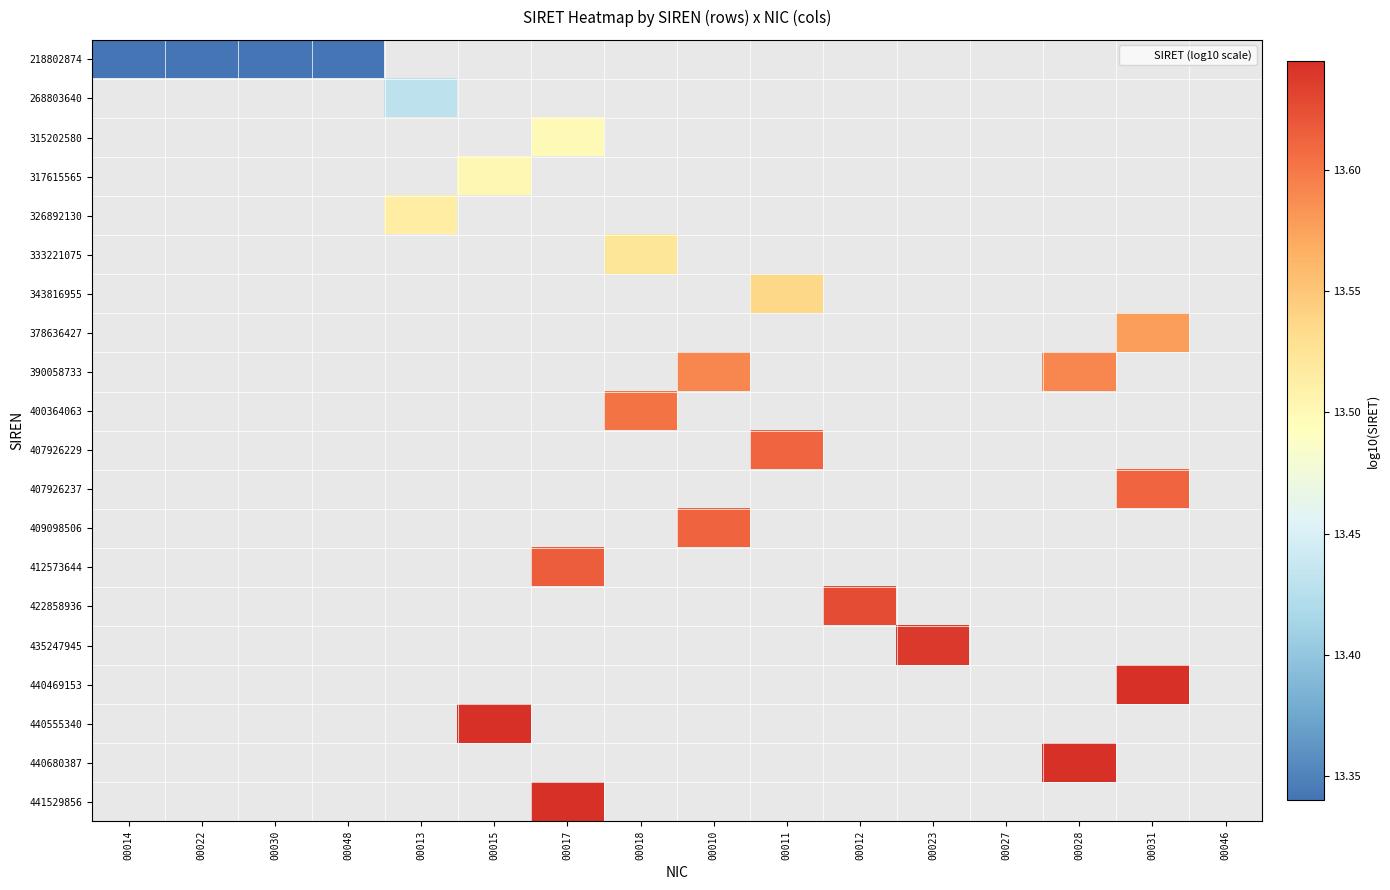

Which category has the lowest value across all series?

00014